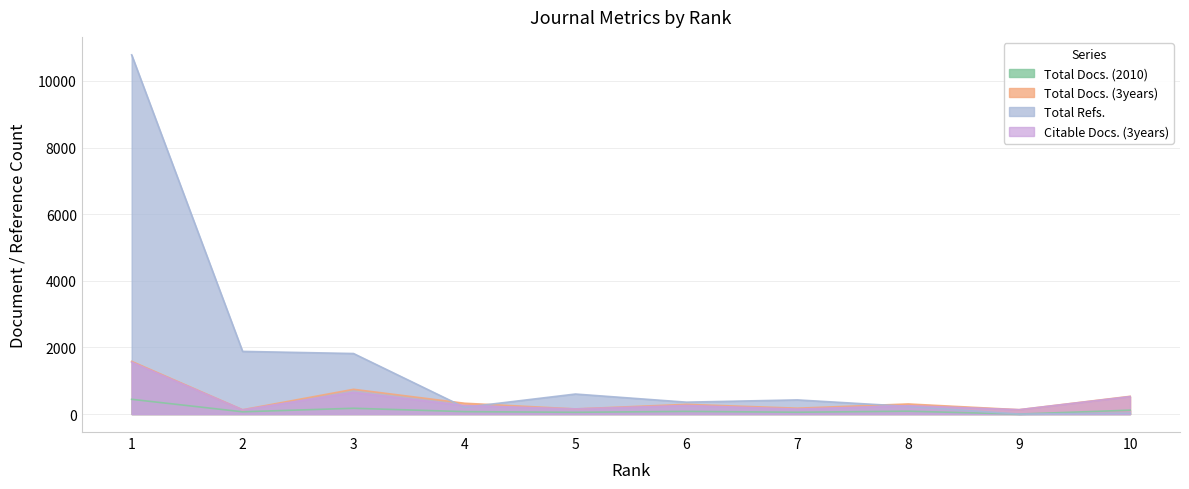

At which category is the sum across all series the highest?

1